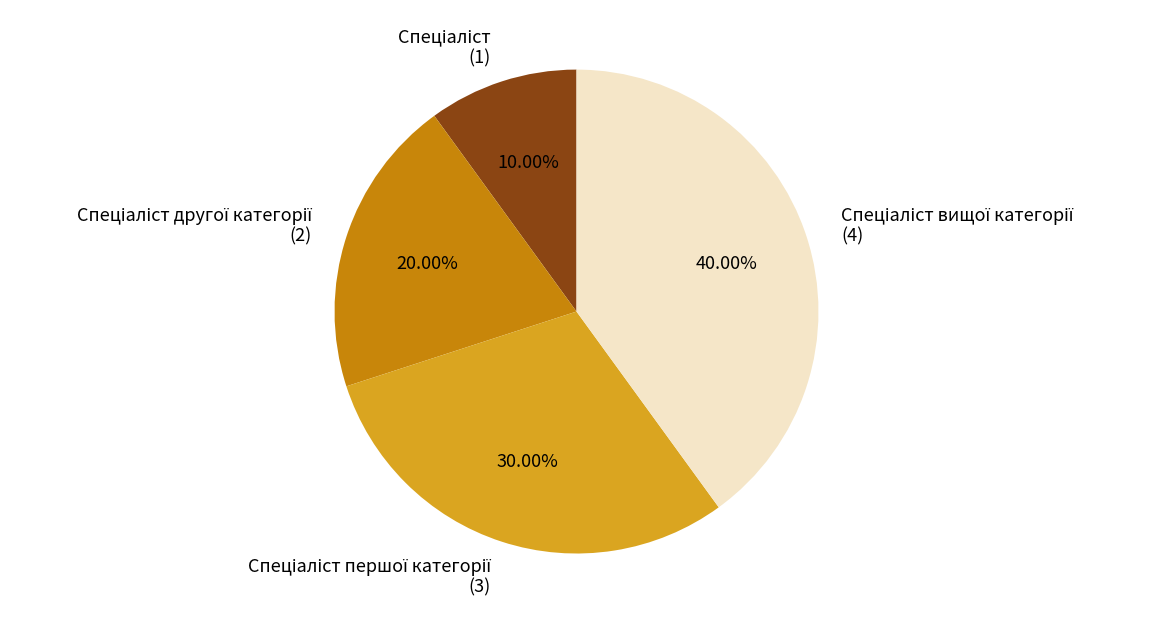

Is there any slice that represents more than half of the pie?

No